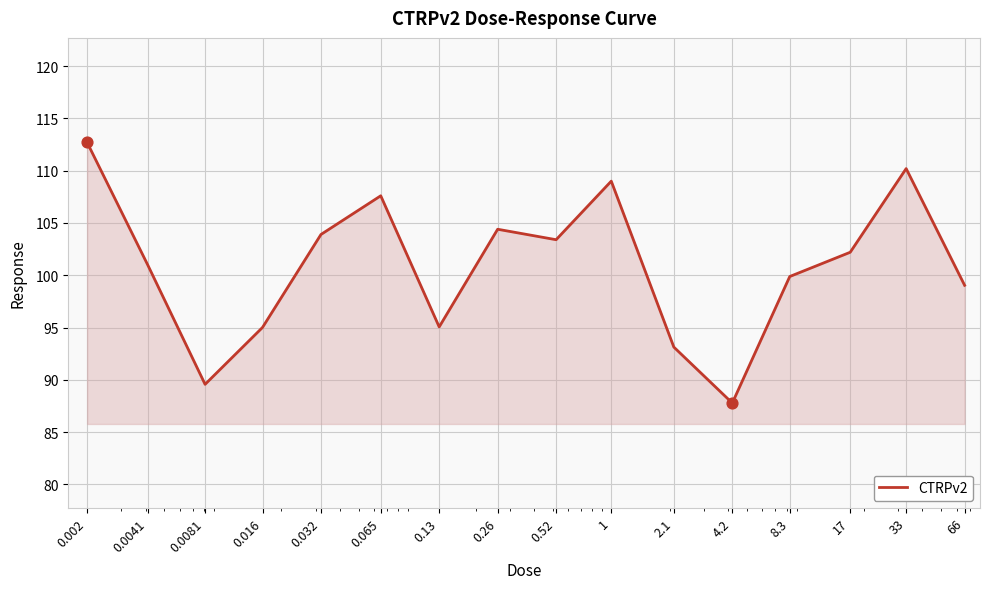

What is the smallest value displayed?

87.8